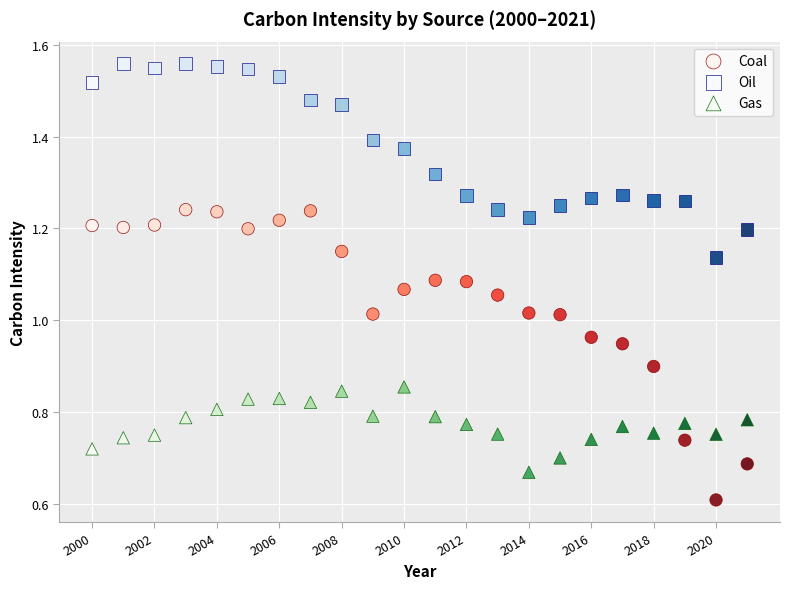

Across all data points, what is the range of X values (max minus min)?

21.0